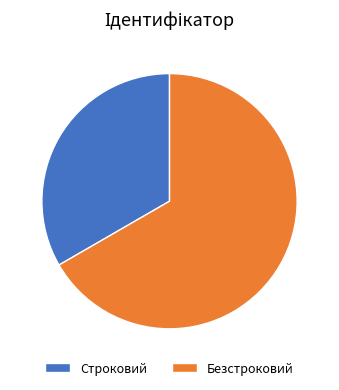

How many segments does this pie chart have?

2